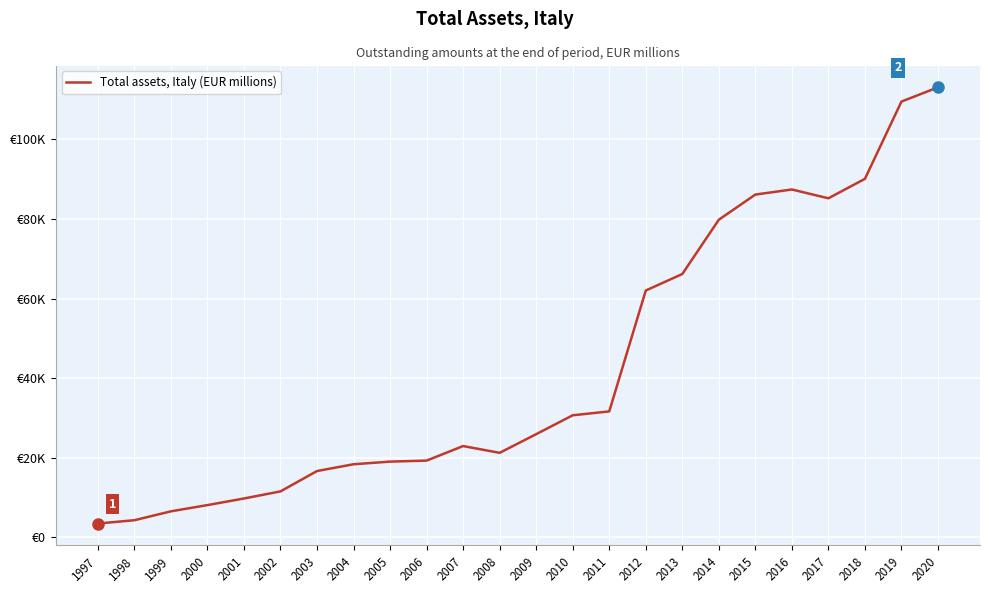

What is the maximum value shown in the chart?

113096